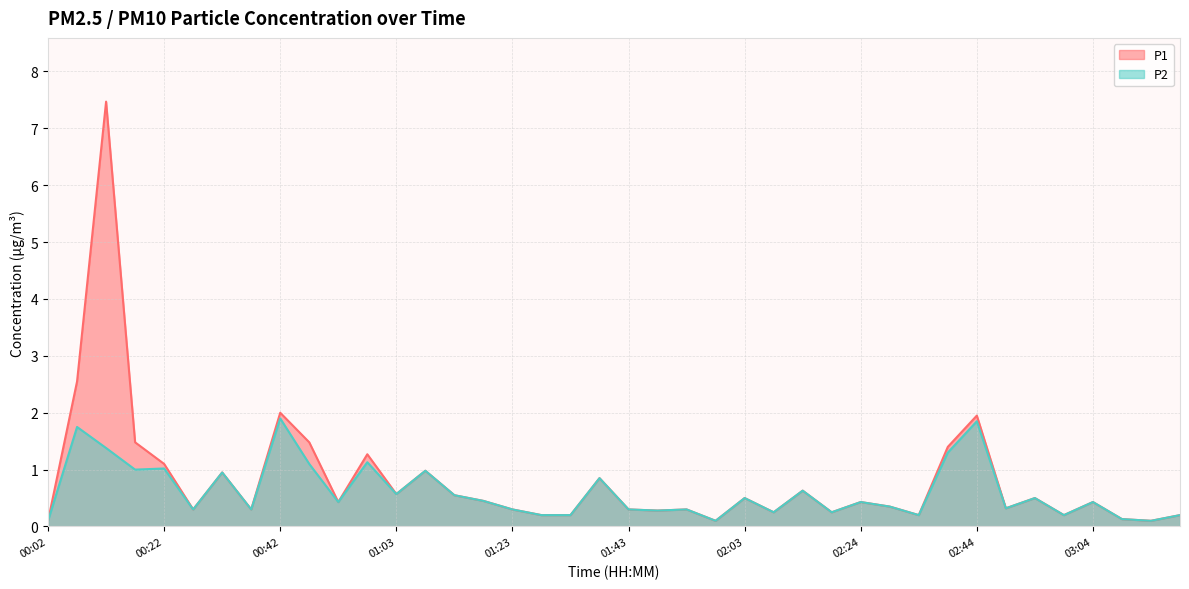

Which has a higher value, 00:17 or 01:13?

00:17